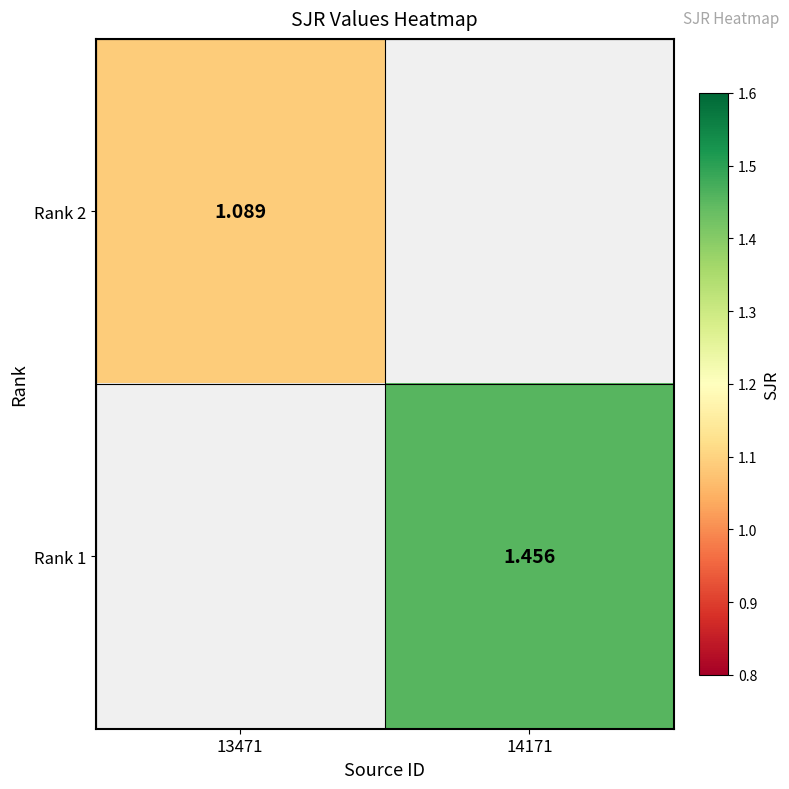

True or false: Rank 1 has a value of 2.0 at 14171.

False